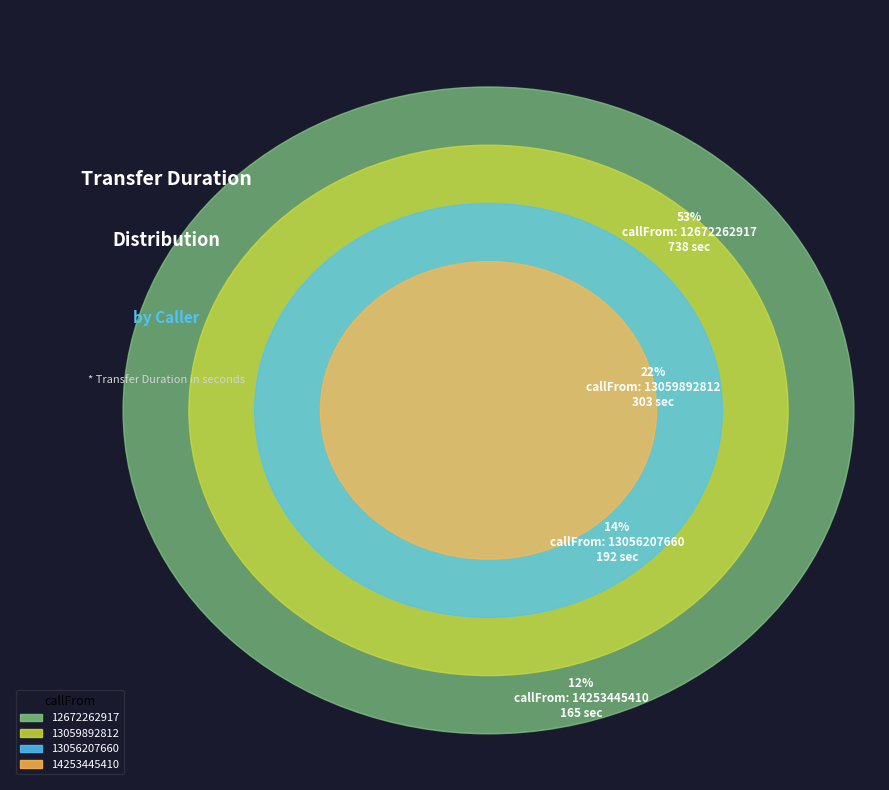

Is there any slice that represents more than half of the pie?

Yes